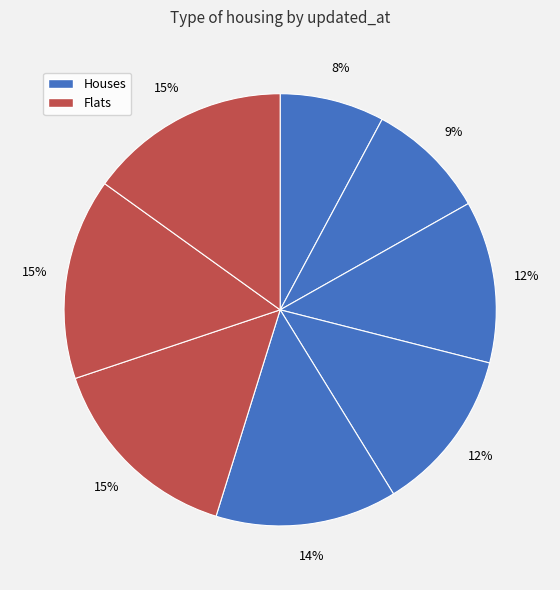

How many slices are in this pie chart?

8